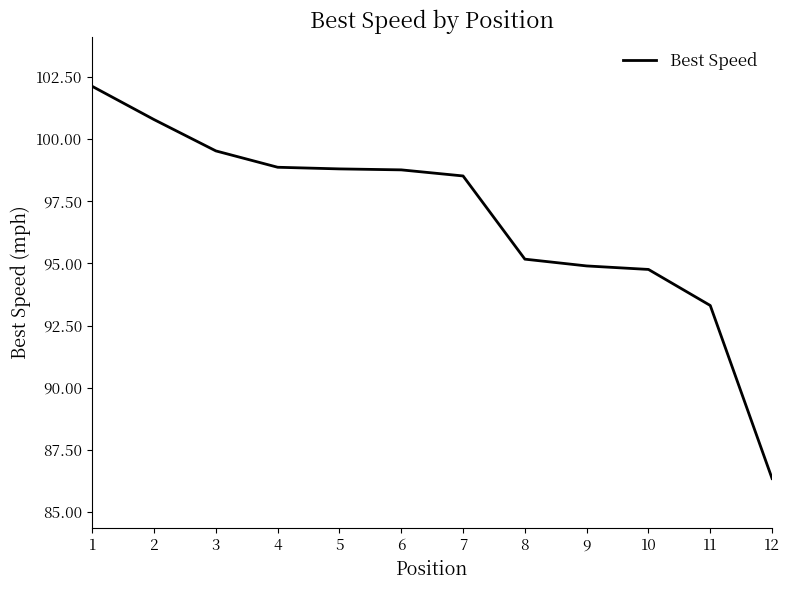

What is the difference between the maximum and minimum values?

15.8